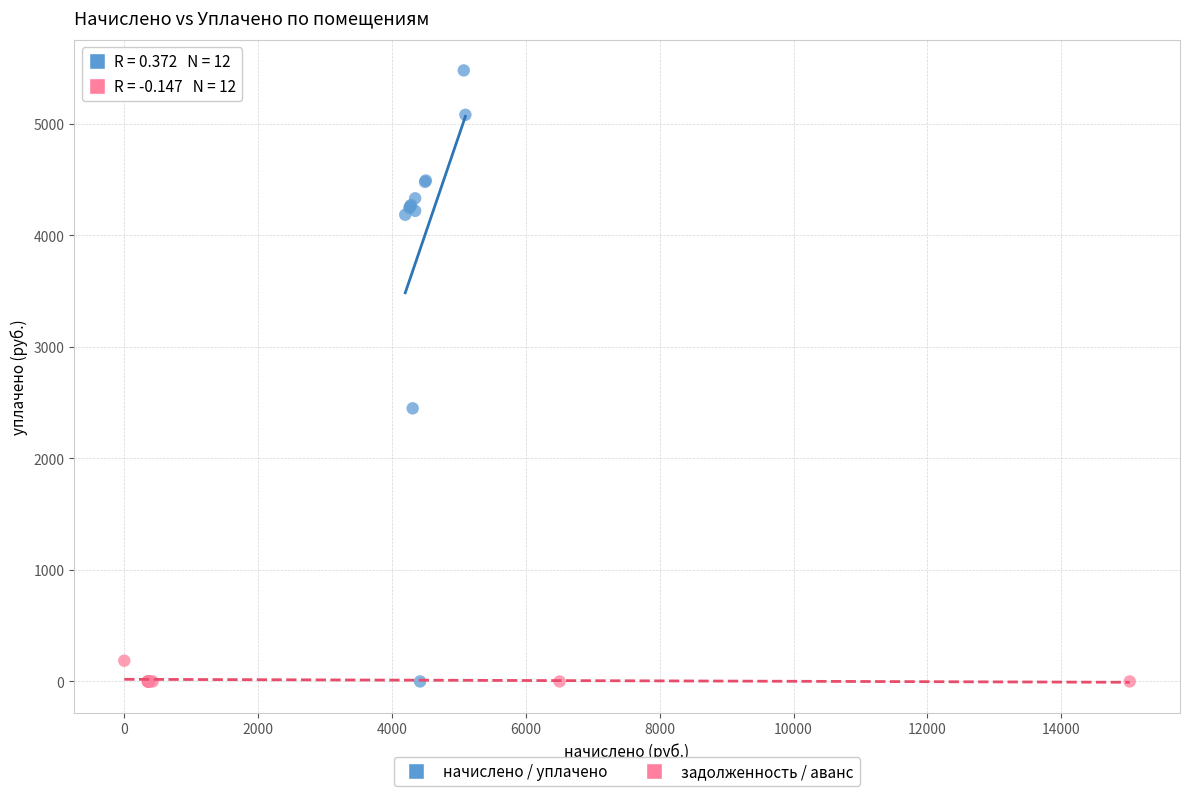

Which series contains the highest Y value?

начислено / уплачено